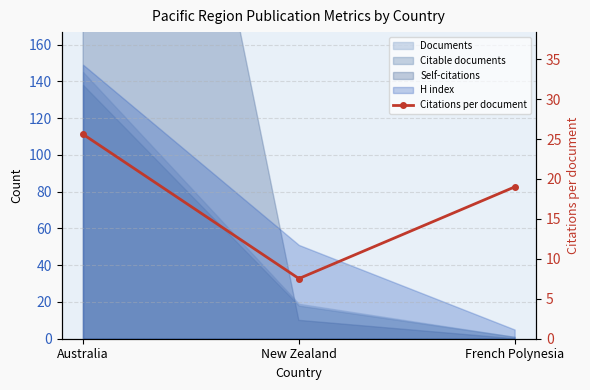

Between French Polynesia and Australia, which is larger?

Australia